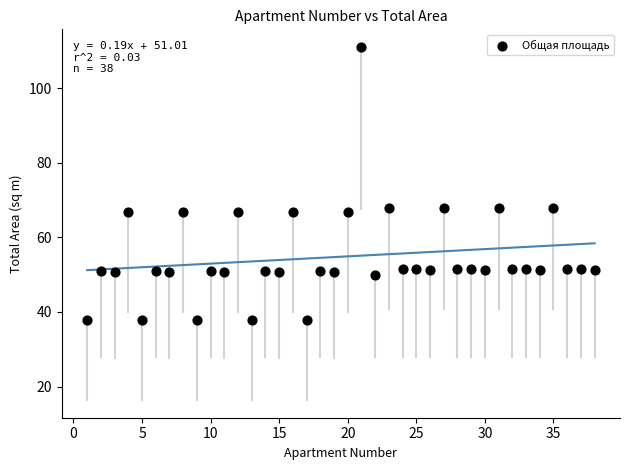

What is the range of X values (max minus min)?

37.0